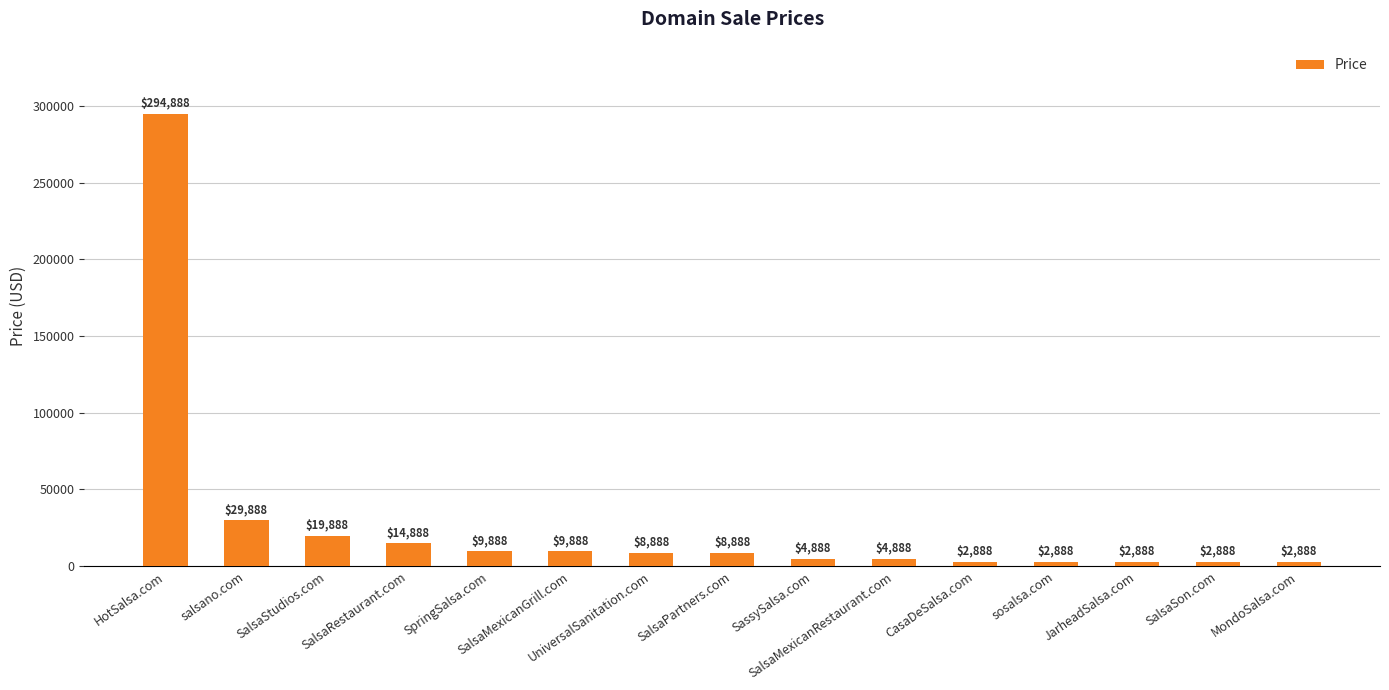

What is the ratio of the value at SalsaMexicanGrill.com to the value at salsano.com?

0.3